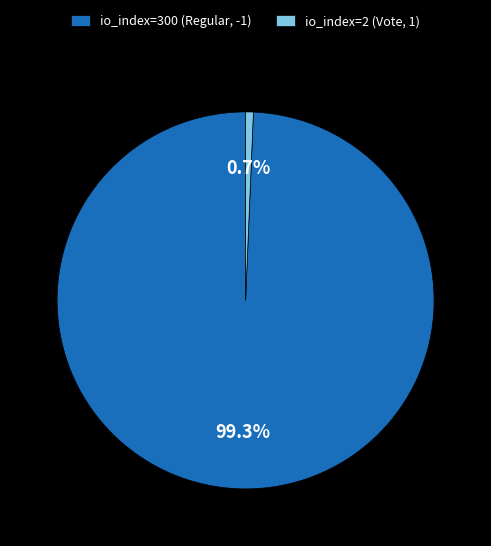

How many slices are in this pie chart?

2